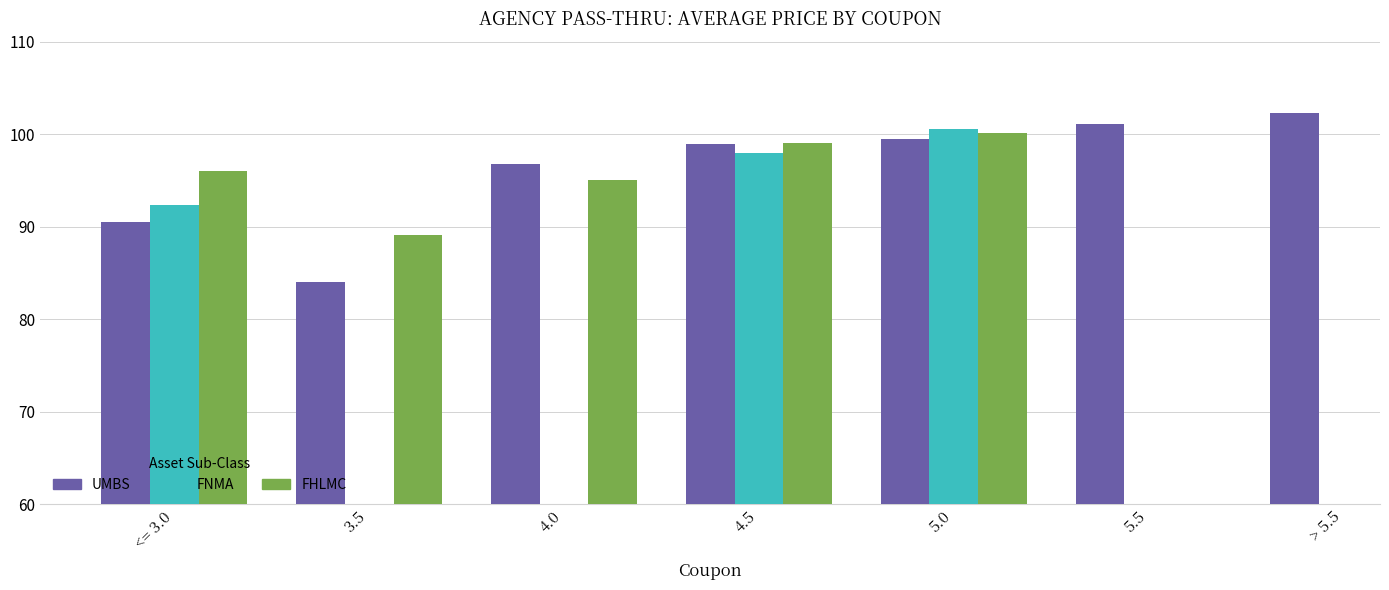

The UMBS series shows 175.2 at > 5.5. True or false?

False